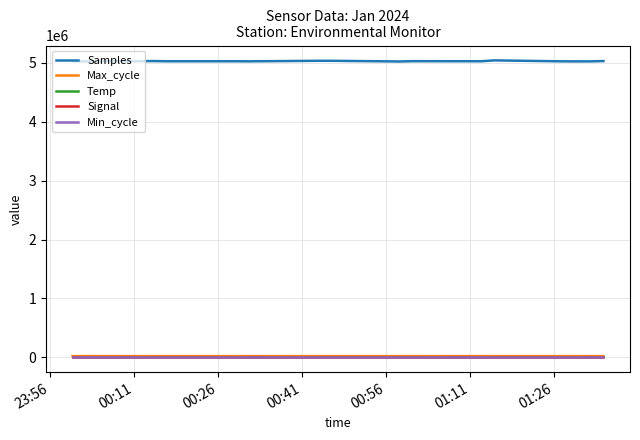

Which series has the largest range (max minus min)?

Samples